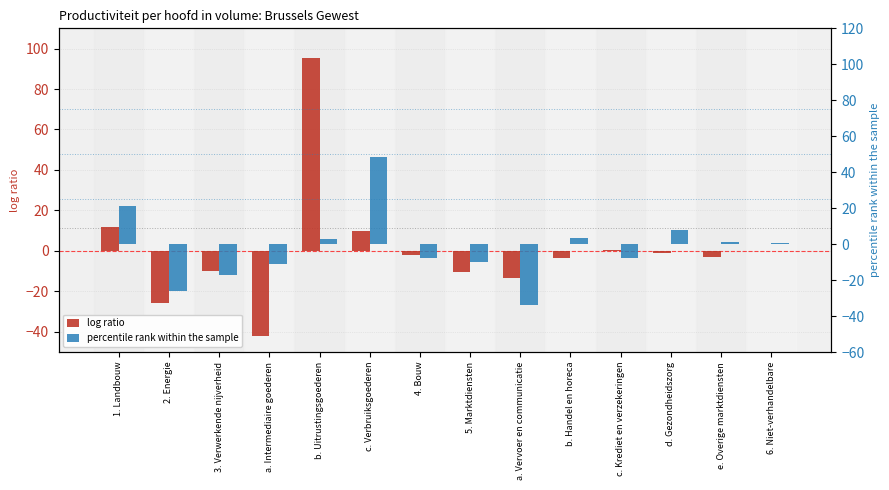

At how many categories does at least one series exceed -32?

14